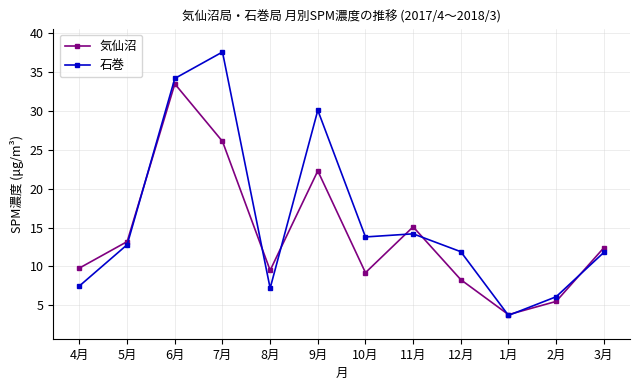

The 気仙沼 series shows 15.1 at 11月. True or false?

True